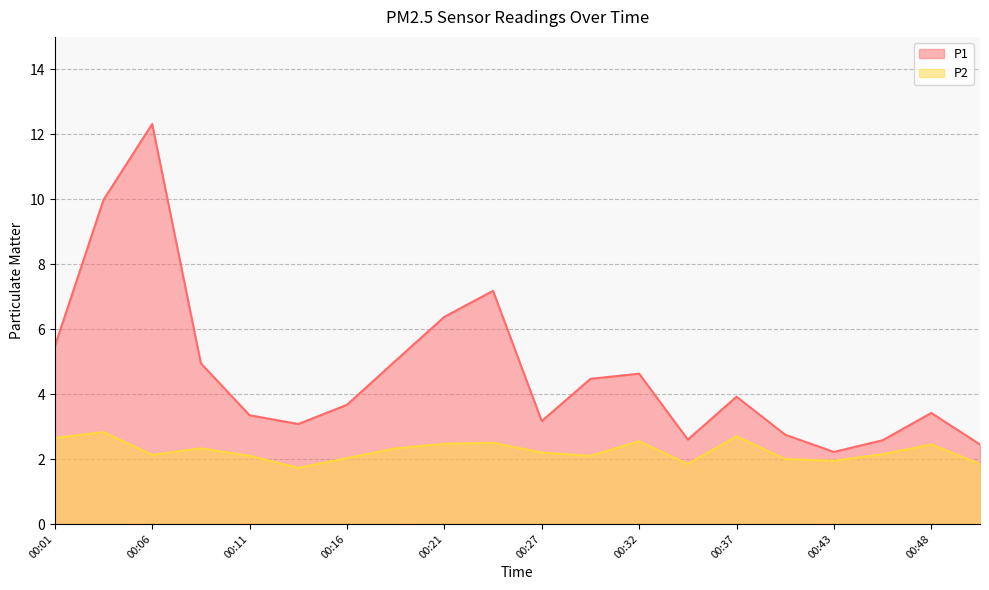

At which label does P1 reach its minimum?

00:43